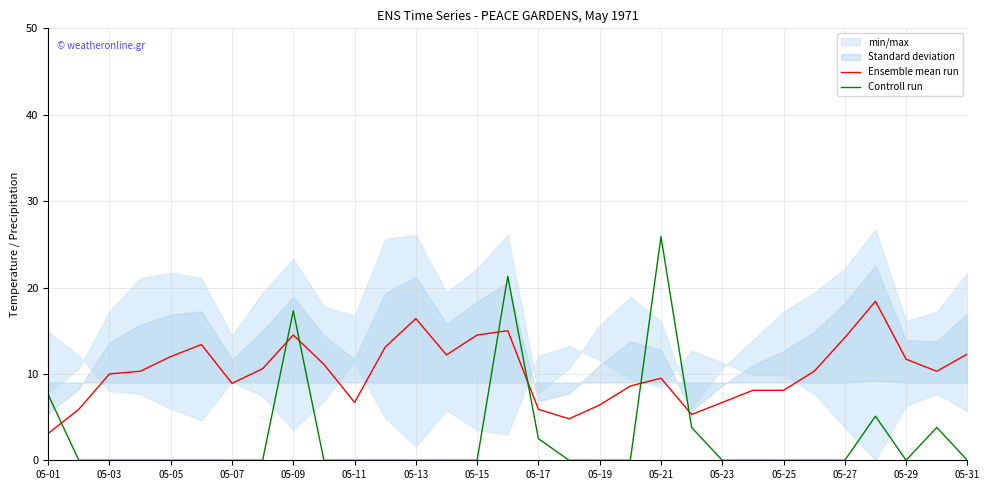

What is the difference between the second highest and minimum values in the Controll run series?

21.3